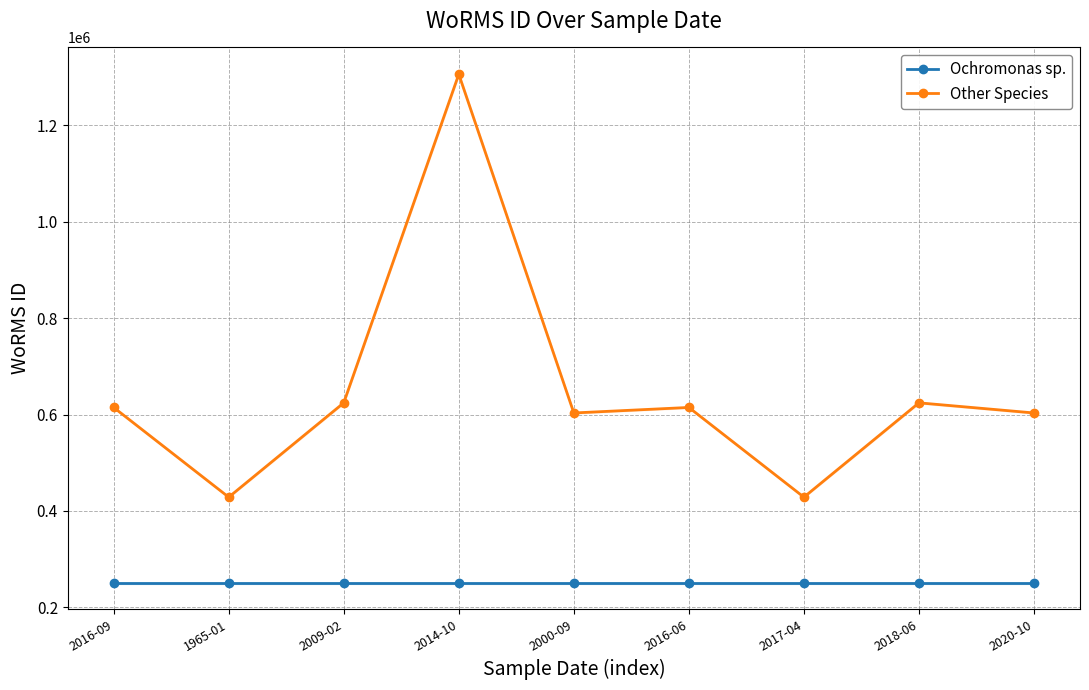

What position from the right is 2020-10?

1